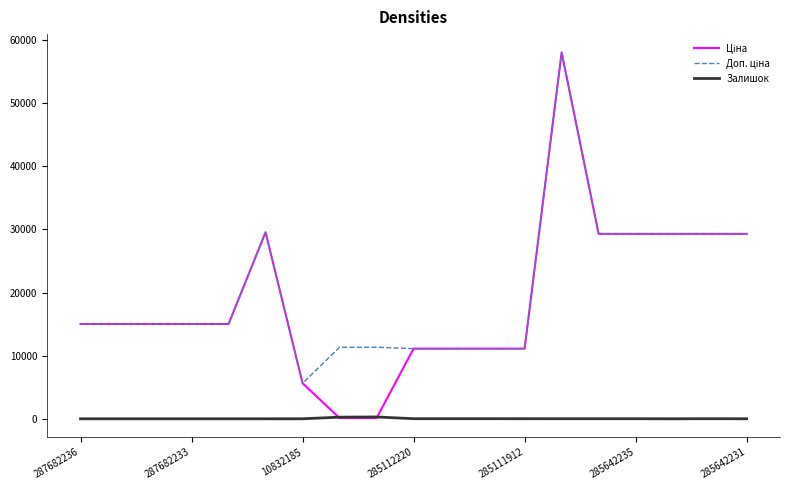

True or false: Ціна and Доп. ціна intersect in this chart.

False